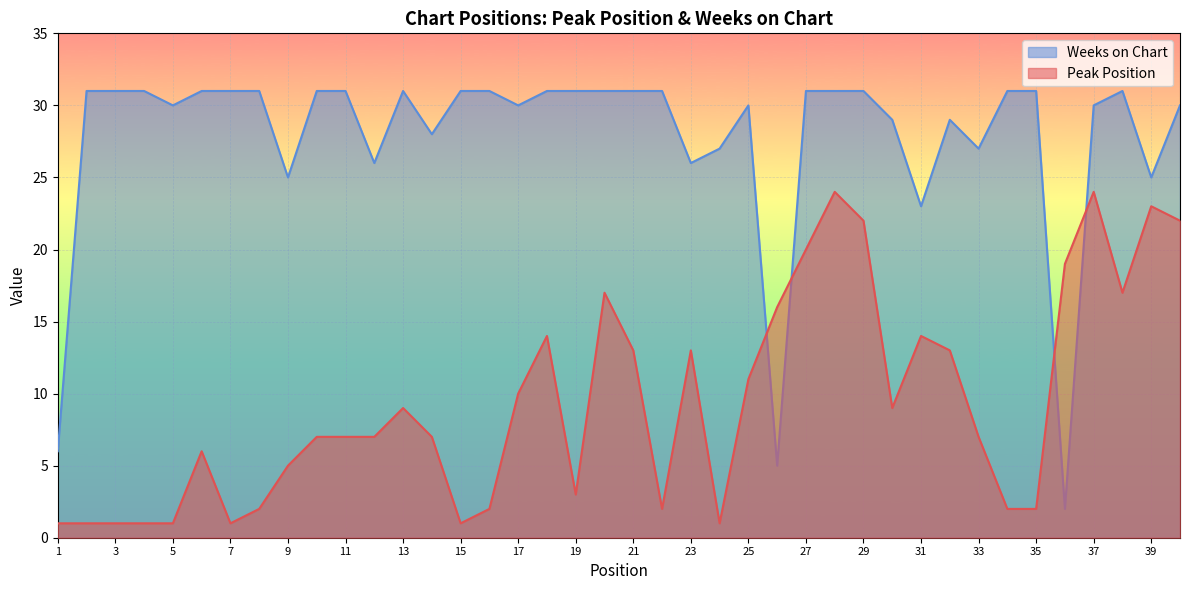

Is the value of Weeks on Chart at 2 greater than the value of Peak Position at 30?

Yes